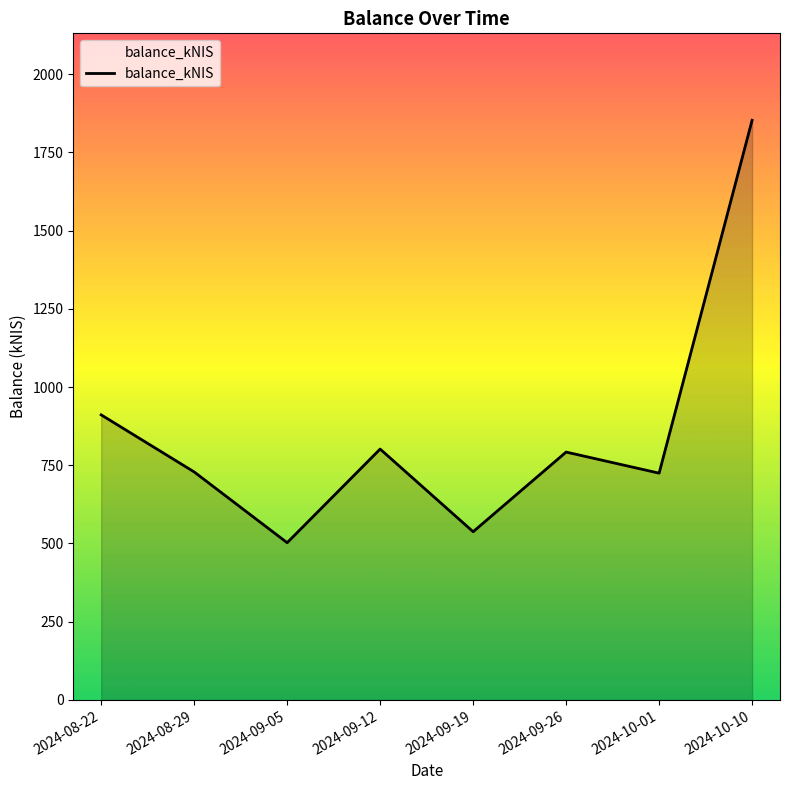

At which category does the data reach its first local peak?

2024-09-12